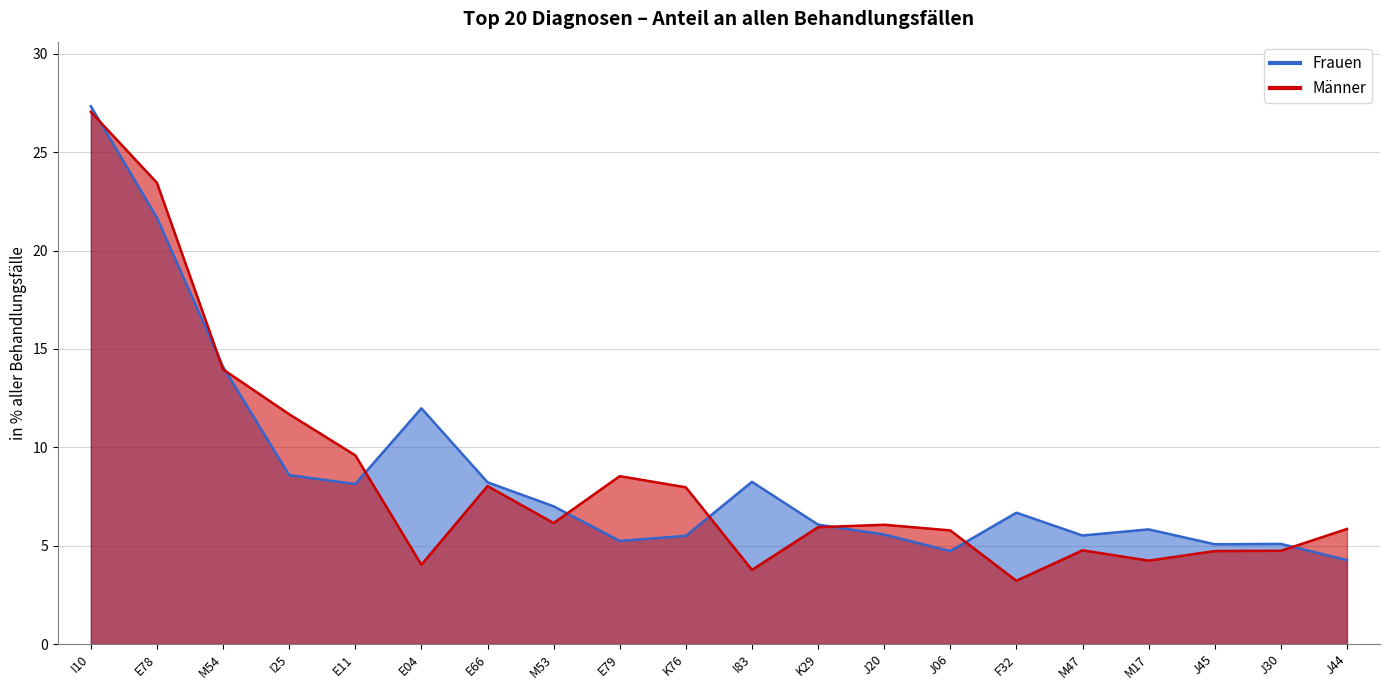

Where is the first local minimum for Männer?

E04